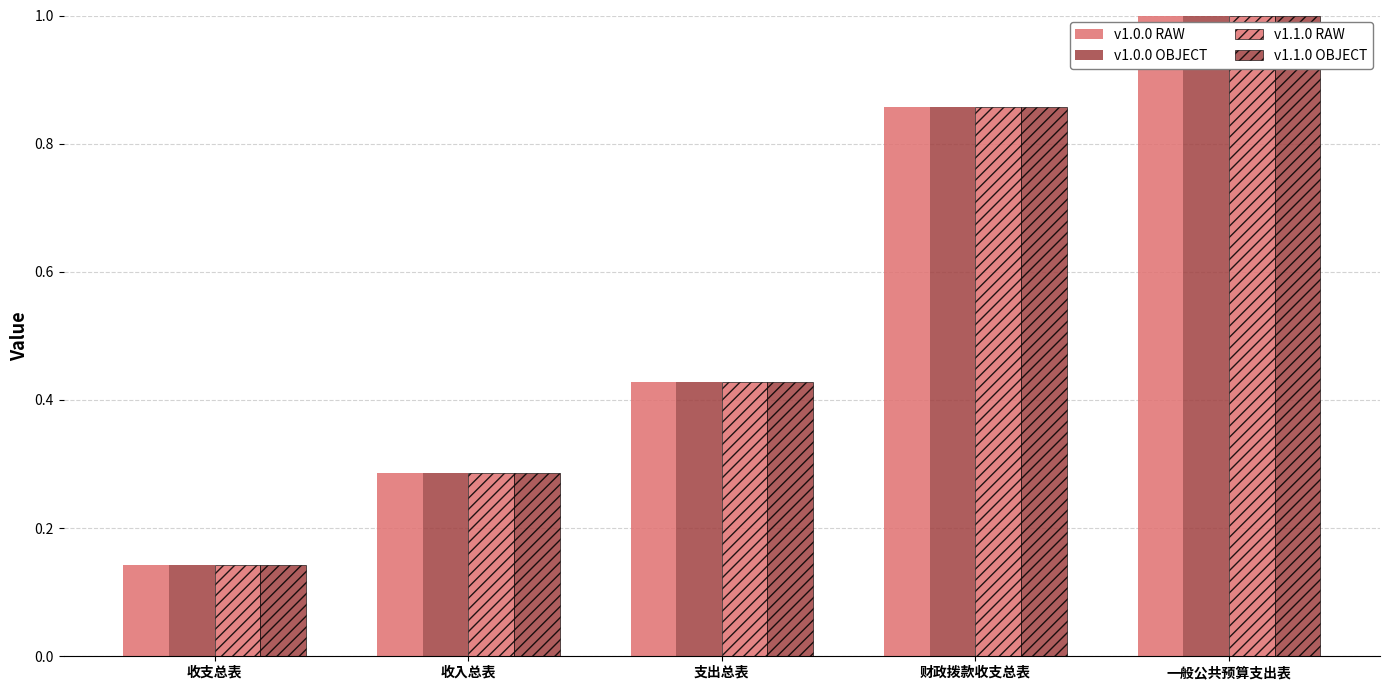

Is the value of v1.0.0 RAW at 收支总表 greater than the value of v1.1.0 RAW at 收支总表?

No